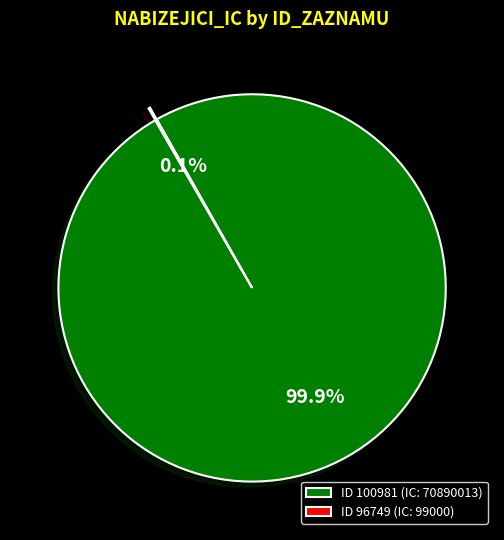

Is ID 100981 (IC: 70890013) the majority of the pie?

Yes